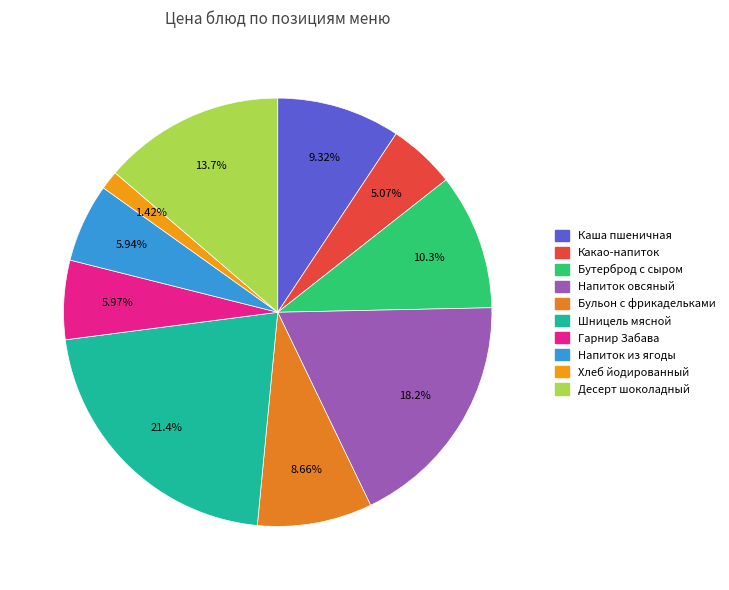

How many segments does this pie chart have?

10